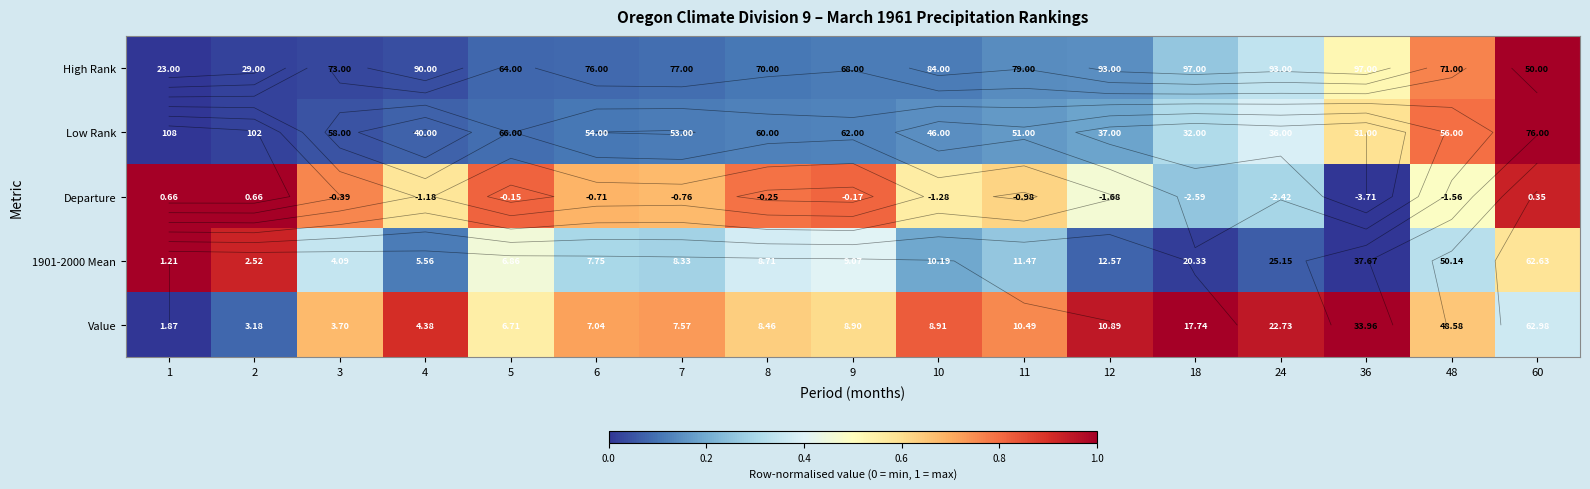

True or false: 1901-2000 Mean has a value of 0.1 at 48.

False